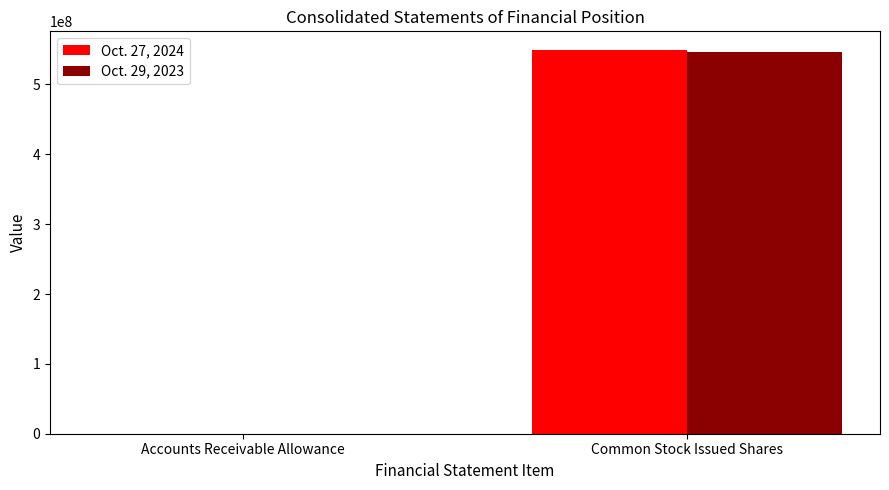

At which category is the sum across all series the highest?

Common Stock Issued Shares